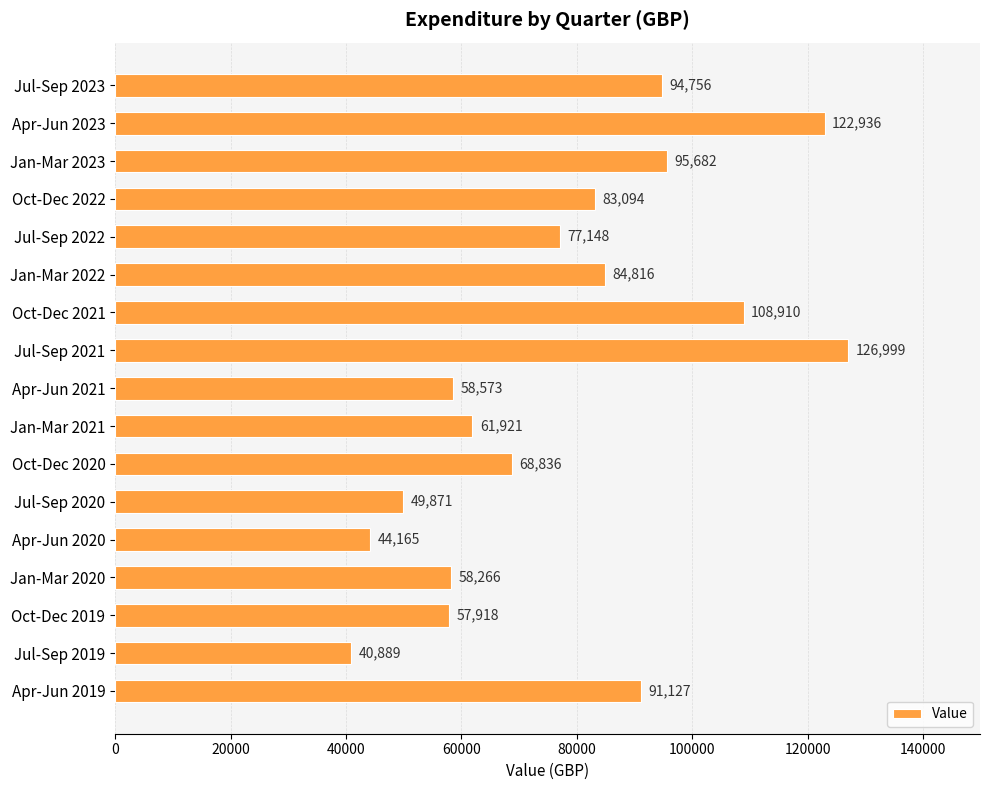

Reading top to bottom, extract all data points from this chart.

Jul-Sep 2023=94756	Apr-Jun 2023=122936	Jan-Mar 2023=95682	Oct-Dec 2022=83094	Jul-Sep 2022=77148	Jan-Mar 2022=84816	Oct-Dec 2021=108910	Jul-Sep 2021=126999	Apr-Jun 2021=58573	Jan-Mar 2021=61921	Oct-Dec 2020=68836	Jul-Sep 2020=49871	Apr-Jun 2020=44165	Jan-Mar 2020=58266	Oct-Dec 2019=57918	Jul-Sep 2019=40889	Apr-Jun 2019=91127